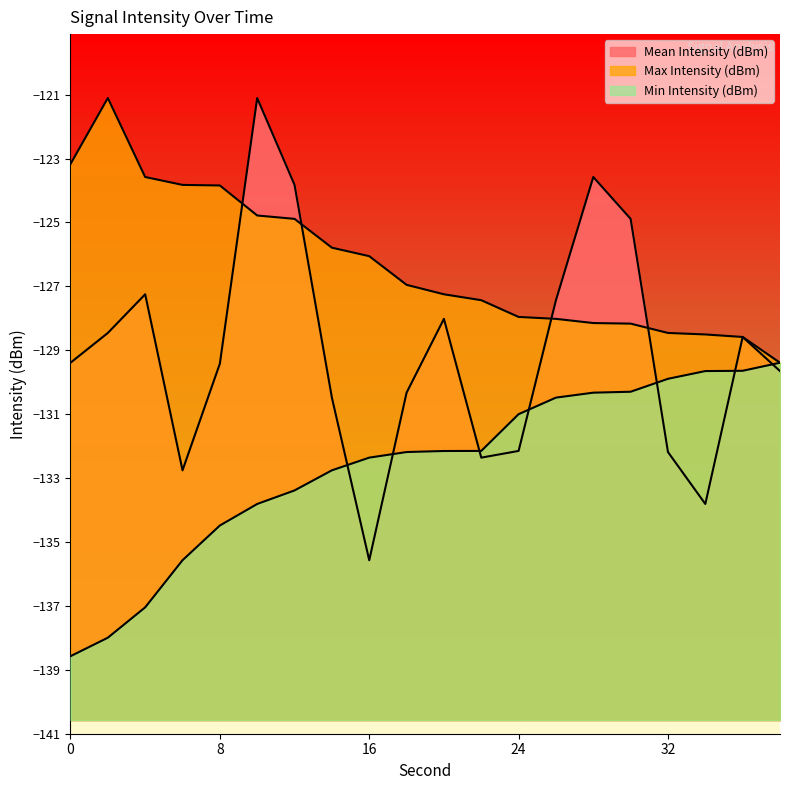

What are all the series names shown in the legend?

Mean Intensity (dBm), Max Intensity (dBm), Min Intensity (dBm)